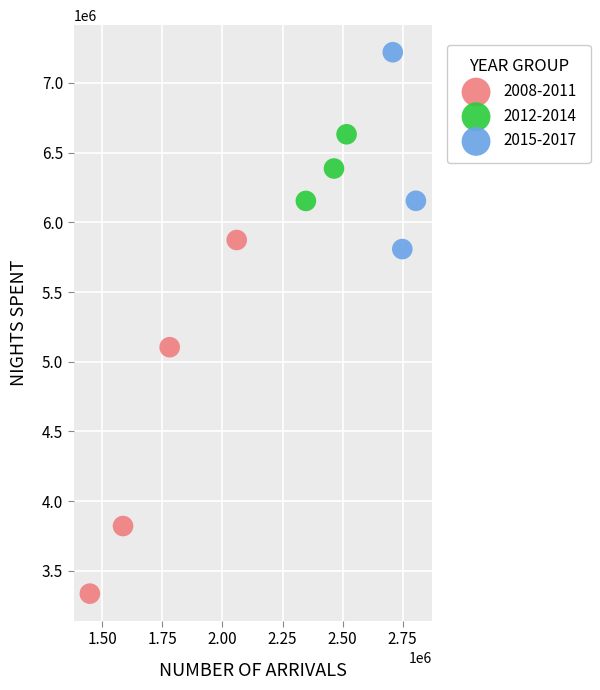

Which series contains the lowest Y value?

2008-2011